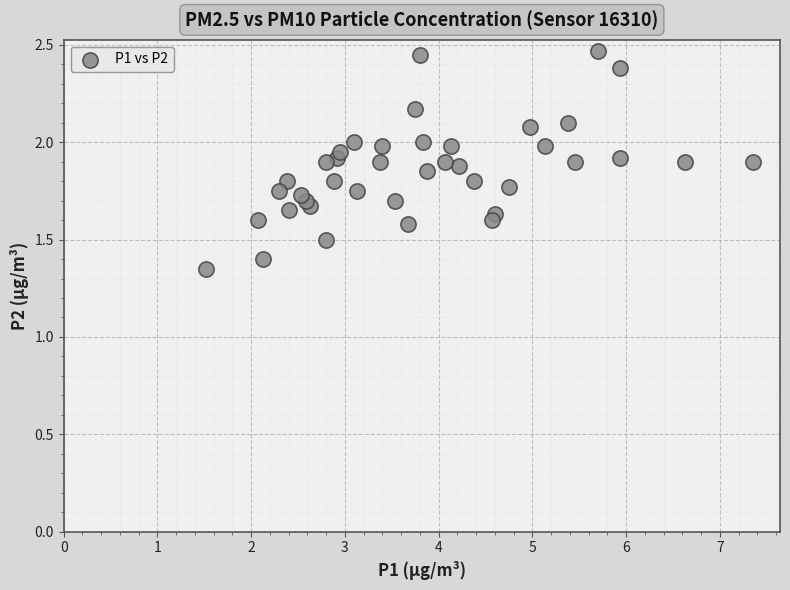

What is the range of X values (max minus min)?

5.8